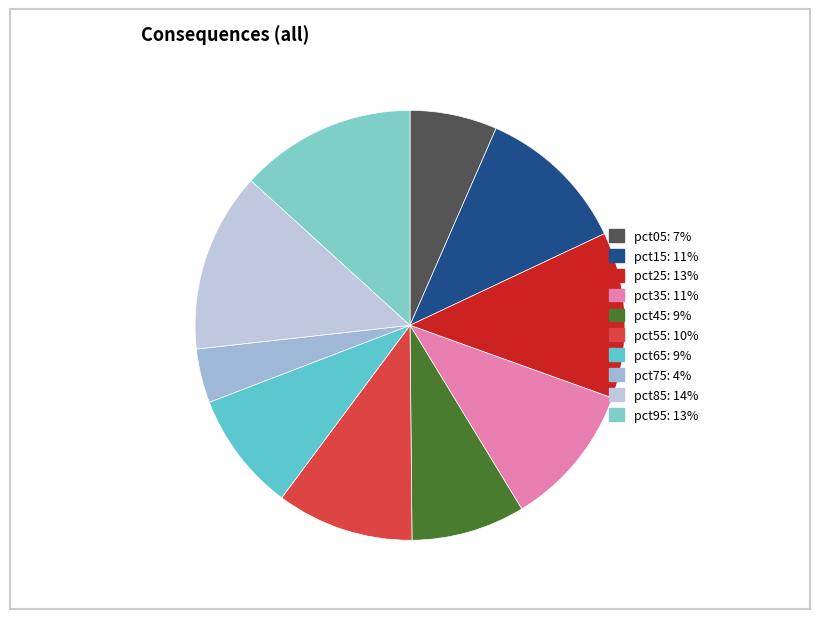

How many slices are in this pie chart?

10